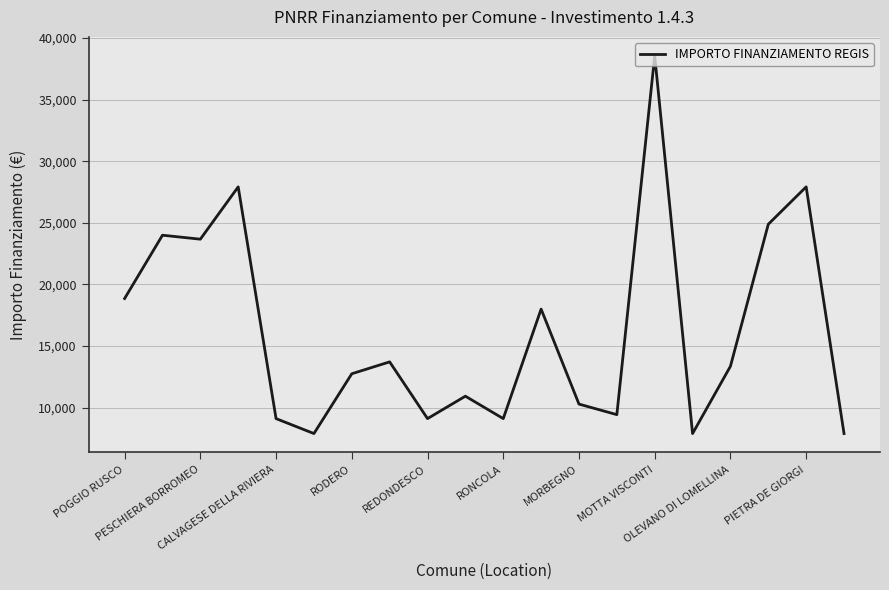

What is the maximum value shown in the chart?

38565